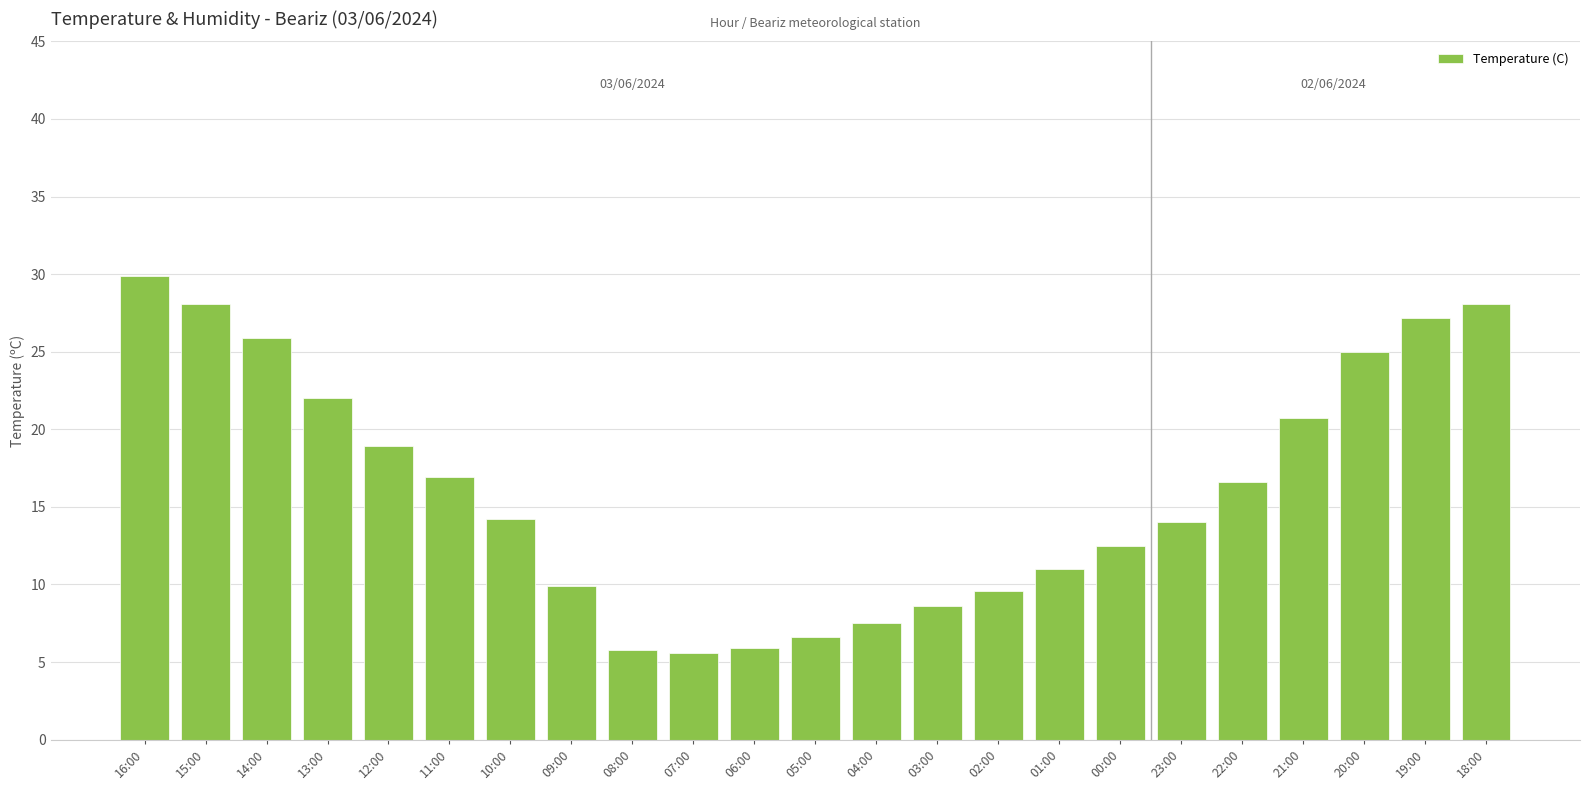

What is the maximum value shown in the chart?

29.9